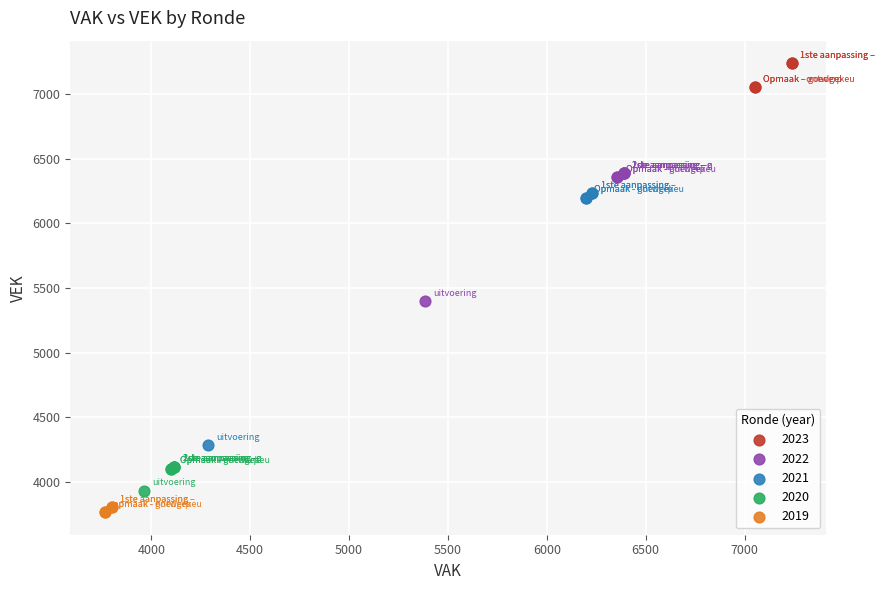

What are all the series names shown in the legend?

2023, 2022, 2021, 2020, 2019